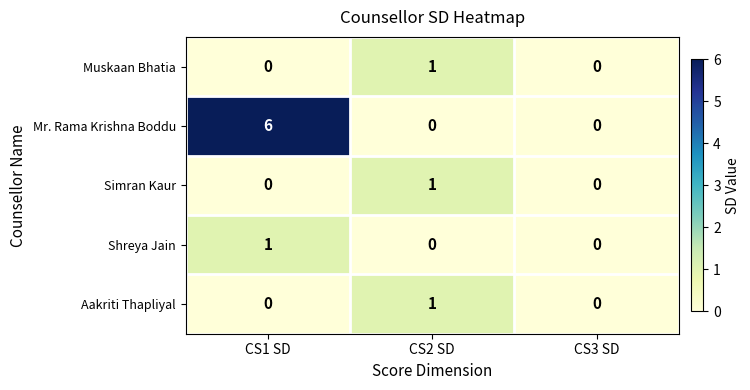

Count the number of data series in this chart.

5